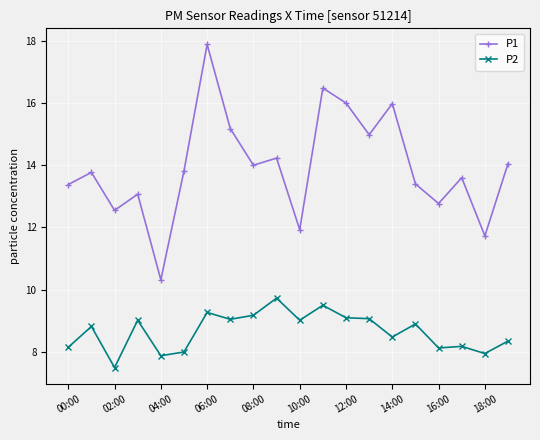

Which series has the widest spread of values?

P1